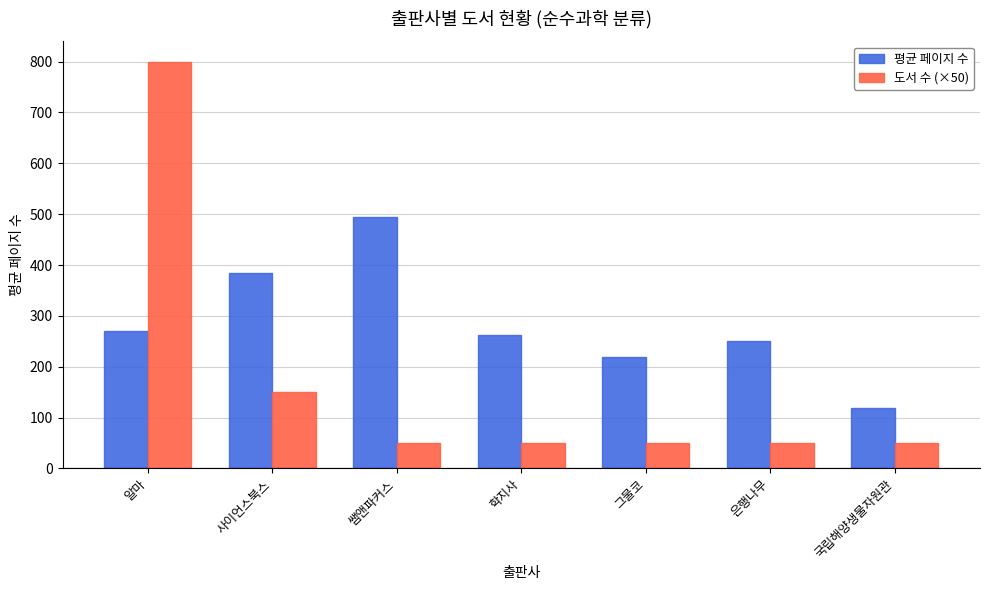

The value of 도서 수 (×50) at 그물코 is 75.2. True or false?

False